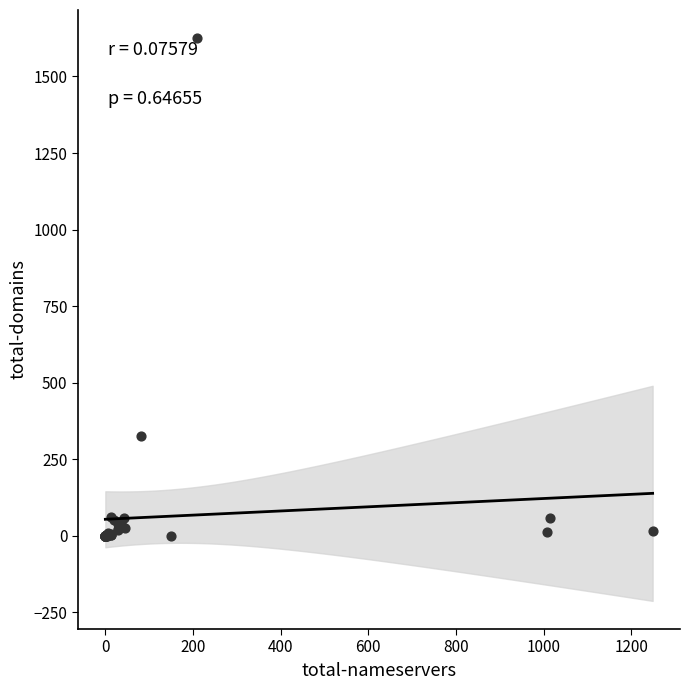

What Y value in the scatter plot is closest to 812?

327